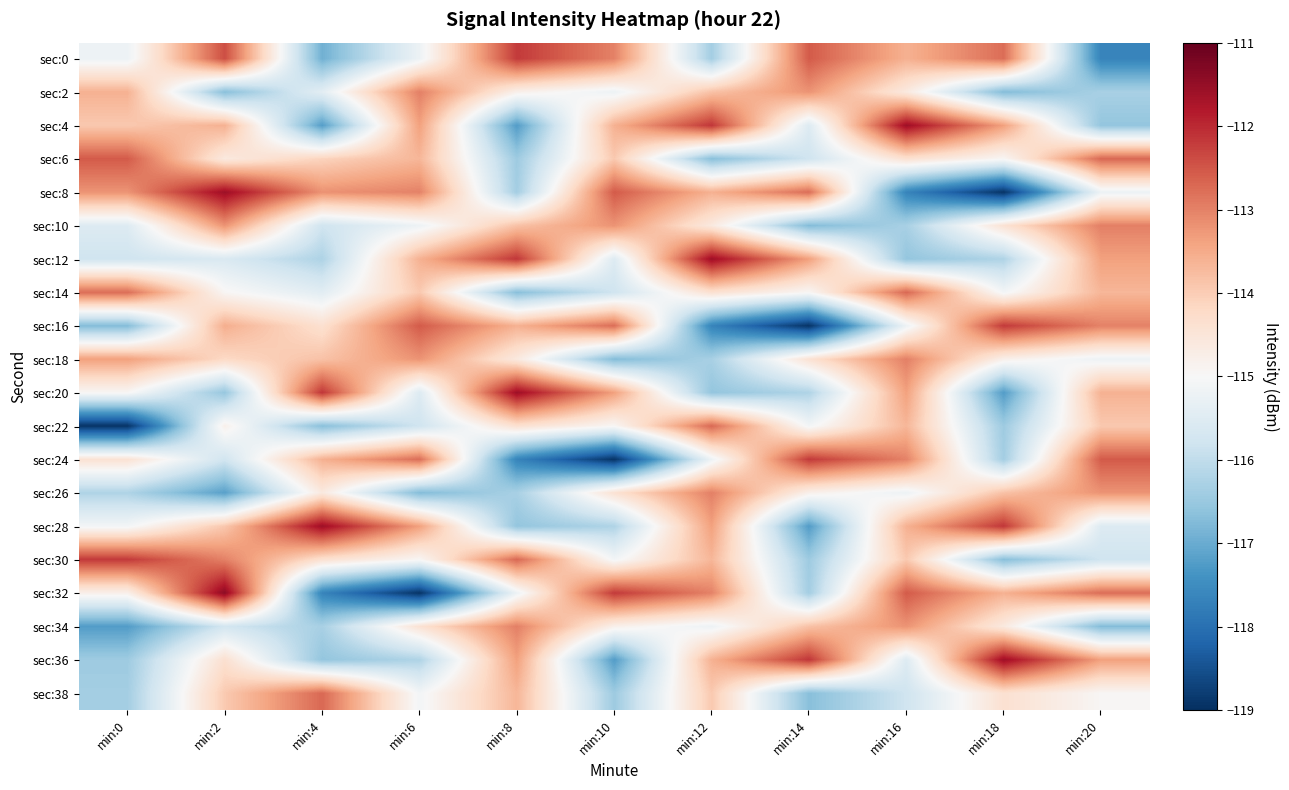

At min:4, list the series in order from smallest to largest.

sec:32, sec:4, sec:0, sec:22, sec:36, sec:34, sec:12, sec:10, sec:14, sec:2, sec:26, sec:30, sec:16, sec:6, sec:18, sec:24, sec:8, sec:38, sec:20, sec:28